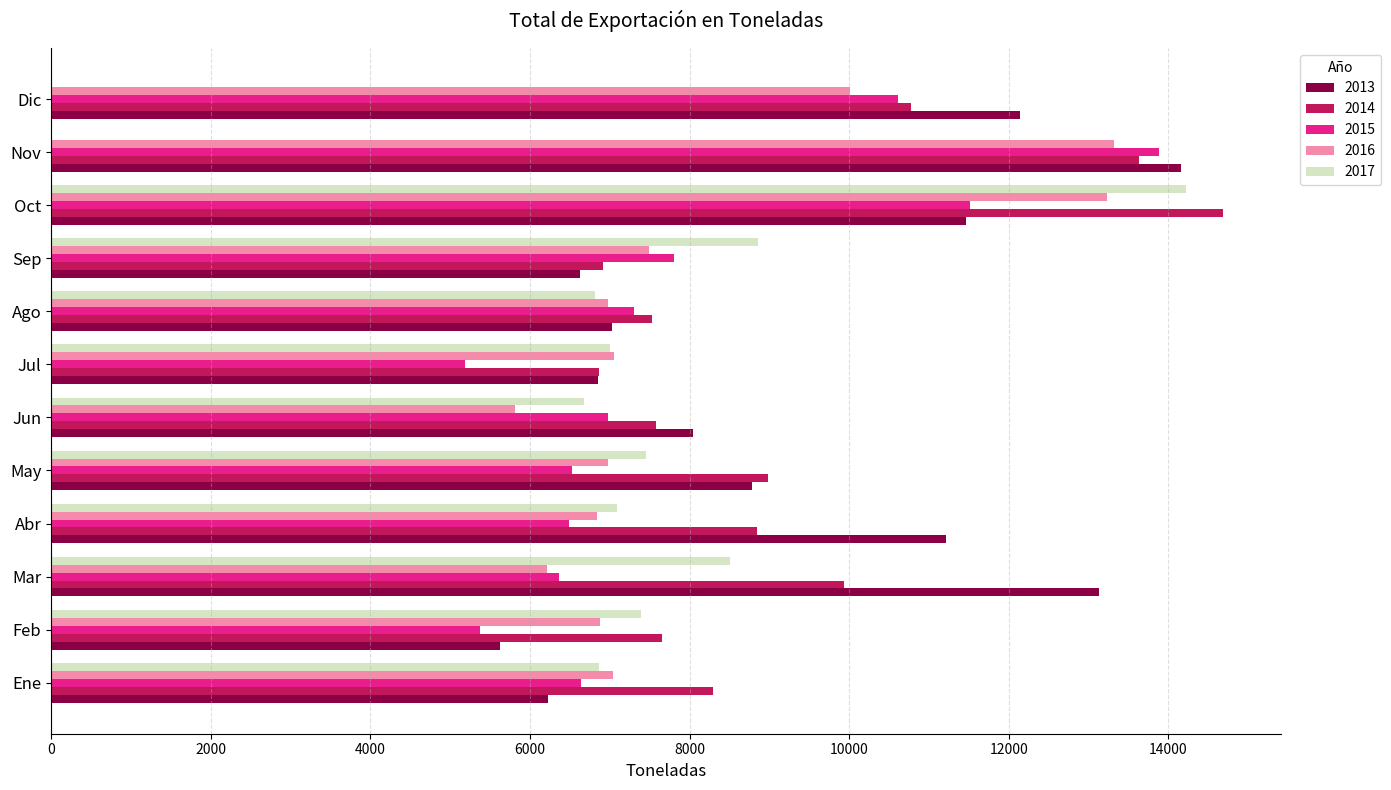

What is the sum of all 2017 values?

80911.5